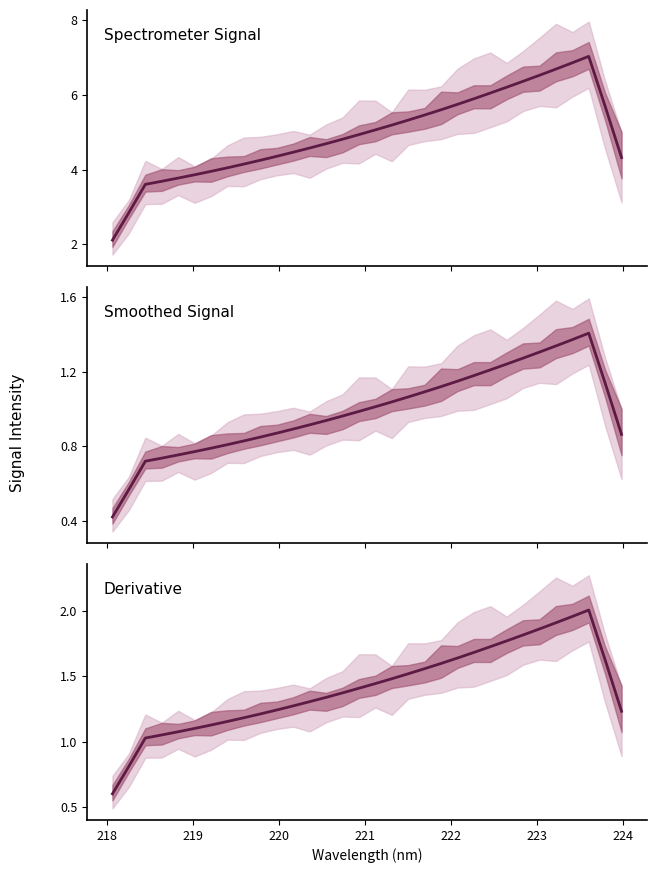

Does the chart have visible grid lines?

No